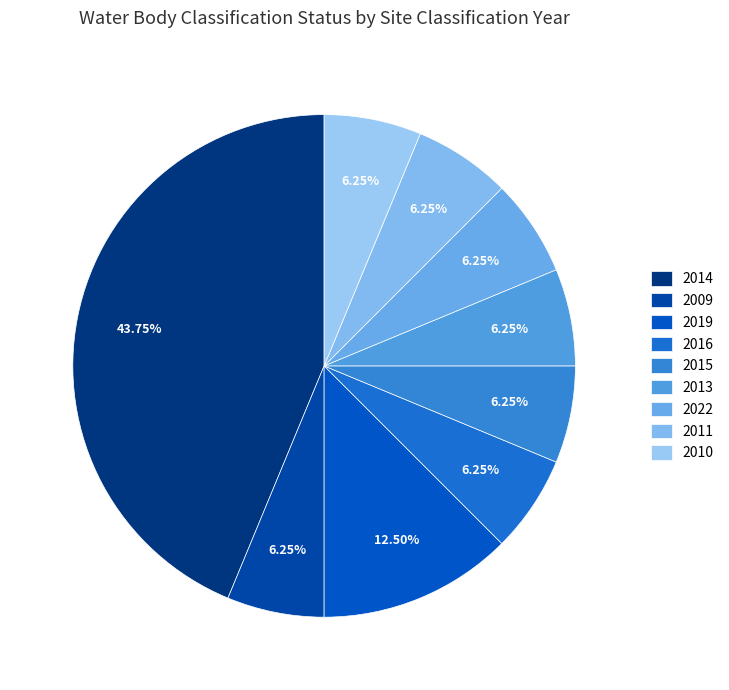

To the nearest percent, what portion does 2014 represent?

44%